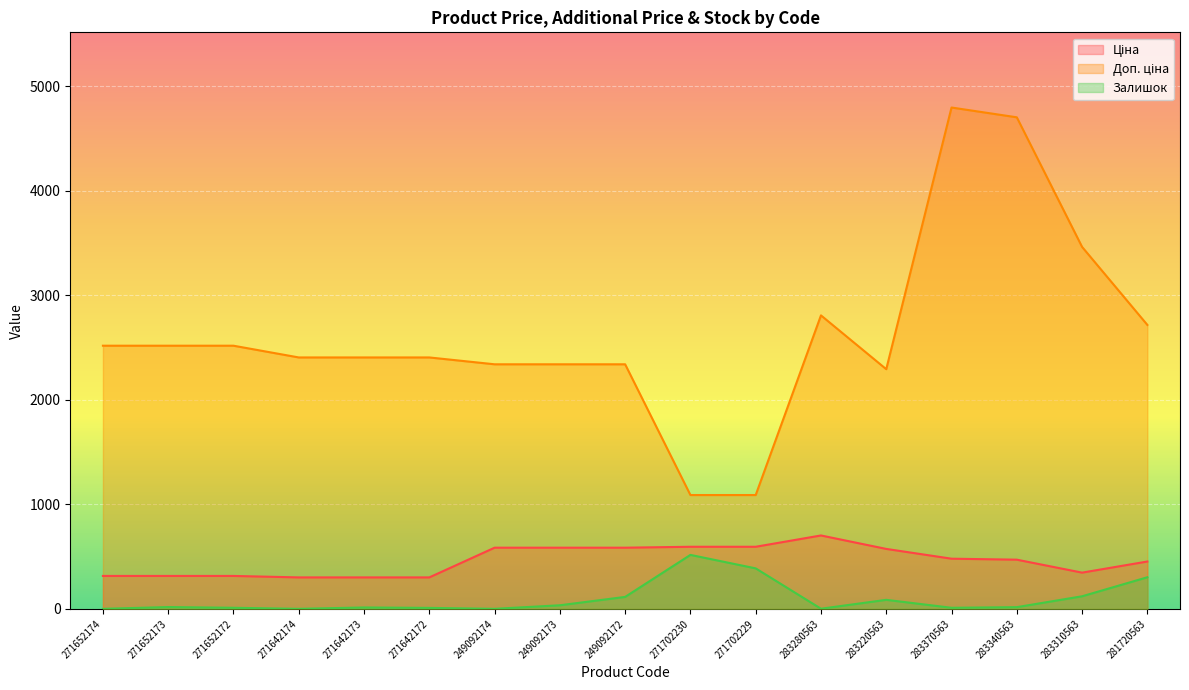

How many lines are shown in the chart?

3